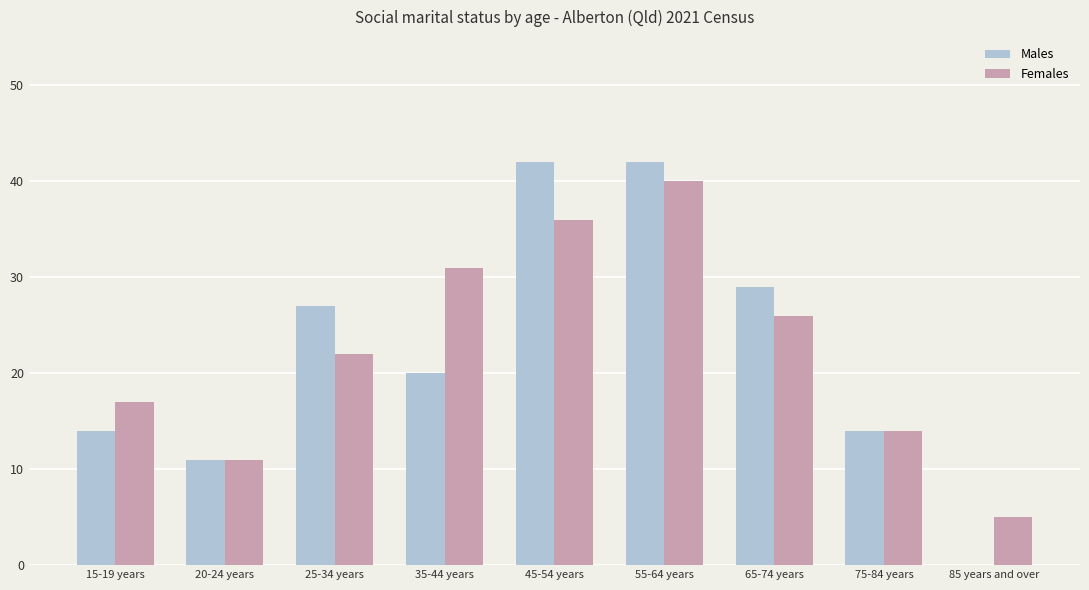

What is the highest value of the Females series?

40